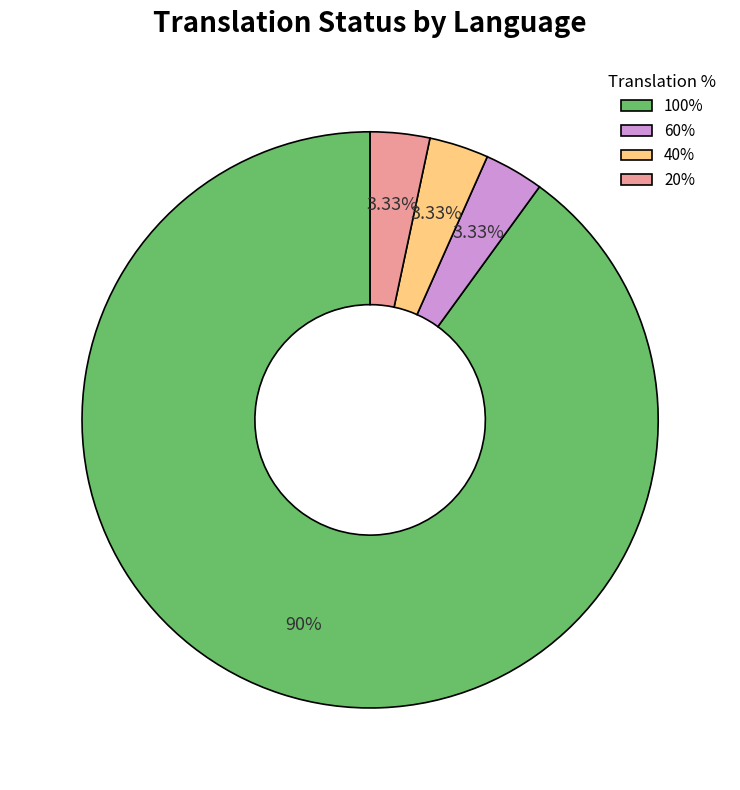

Which category has the biggest portion of the pie?

100%